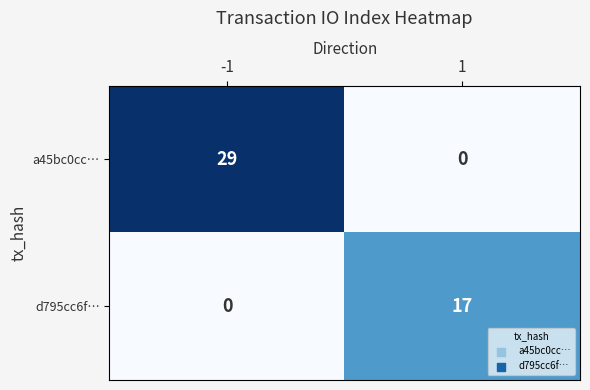

Reading left to right, transcribe all the data shown in this chart.

a45bc0cc…: 29	0
d795cc6f…: 0	17